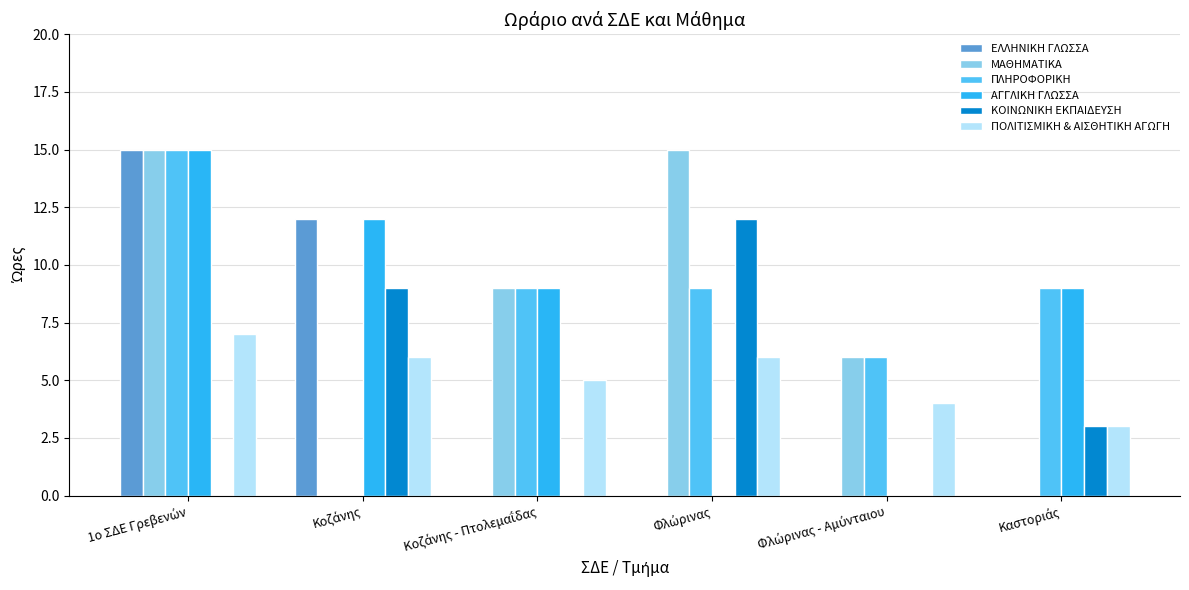

How many groups of bars are there?

6